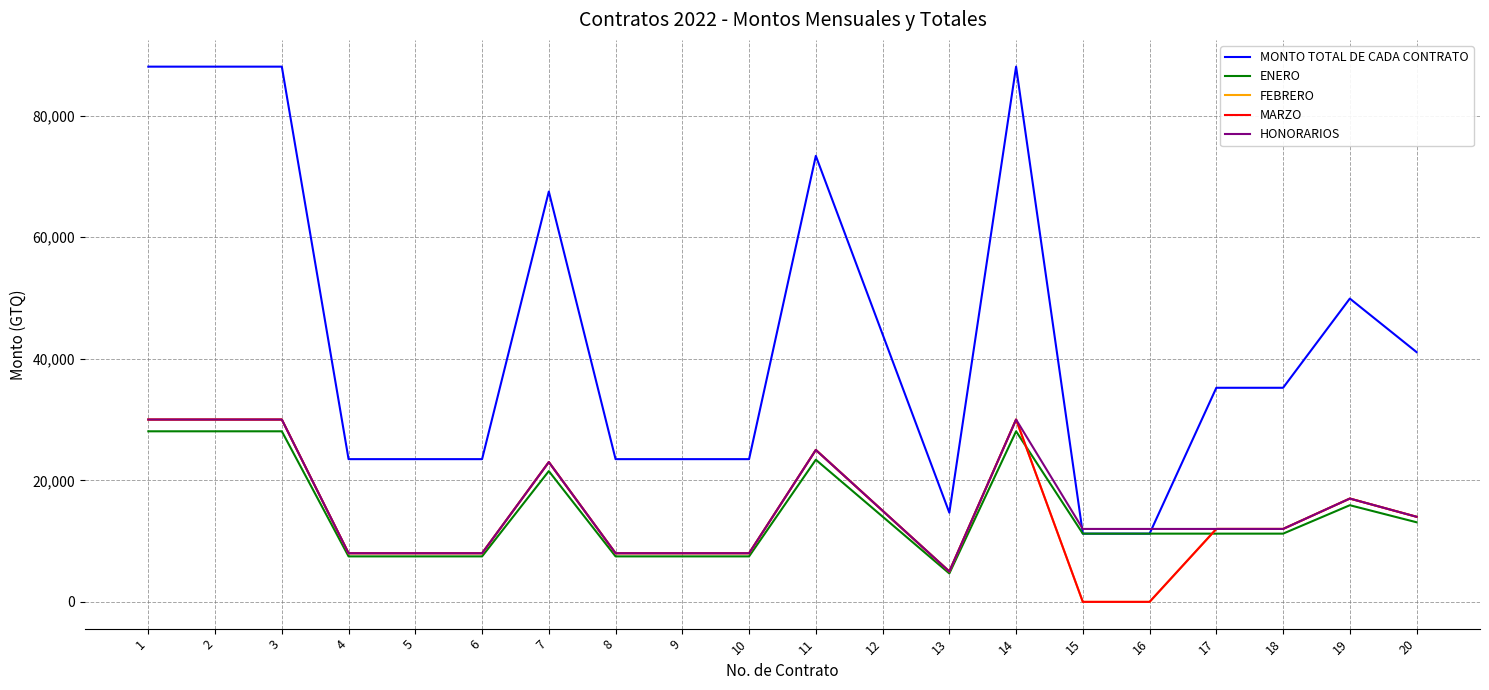

Which series has the largest range (max minus min)?

MONTO TOTAL DE CADA CONTRATO